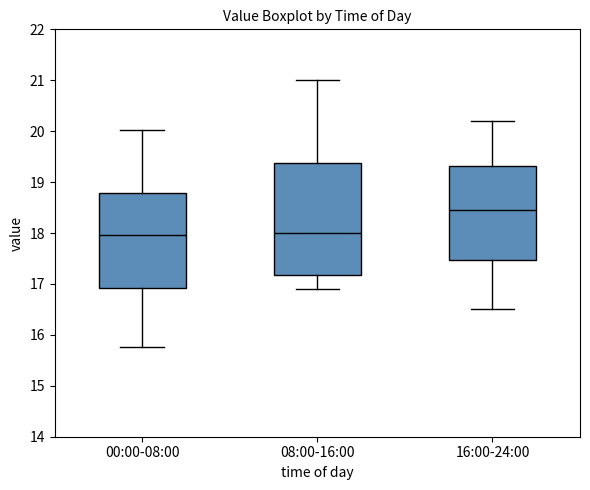

Reading left to right, read every box against the y-axis: the position of its median line, the range the box covers, and the ends of its whiskers. The values are not printed on the chart, so give them approximately, as read against the axis.

00:00-08:00: median 18.0, box 16.9 to 18.8, whiskers 15.8 to 20.0
08:00-16:00: median 18.0, box 17.2 to 19.4, whiskers 16.9 to 21.0
16:00-24:00: median 18.5, box 17.5 to 19.3, whiskers 16.5 to 20.2